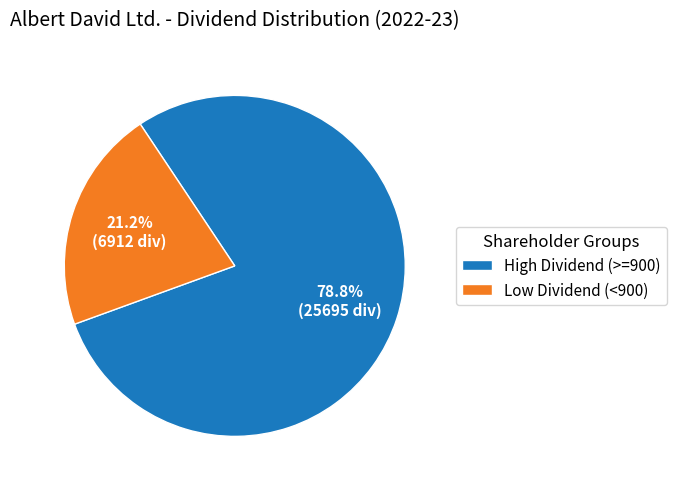

What portion of the pie excludes Low Dividend (<900)?

78.8%